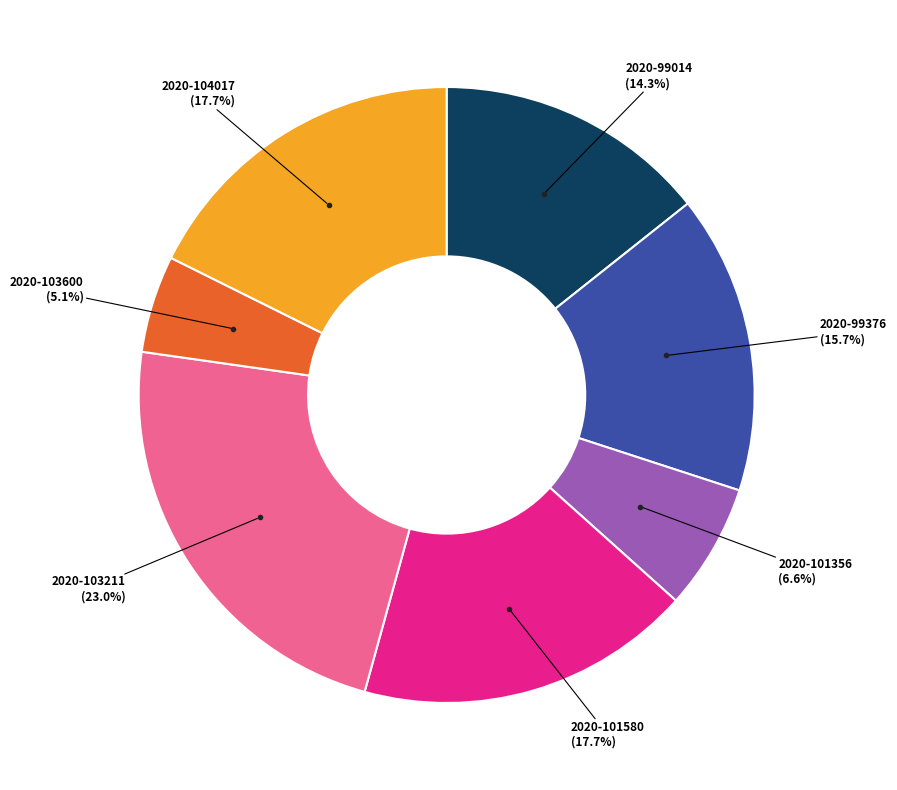

What percentage is NOT represented by 2020-103600?

94.9%